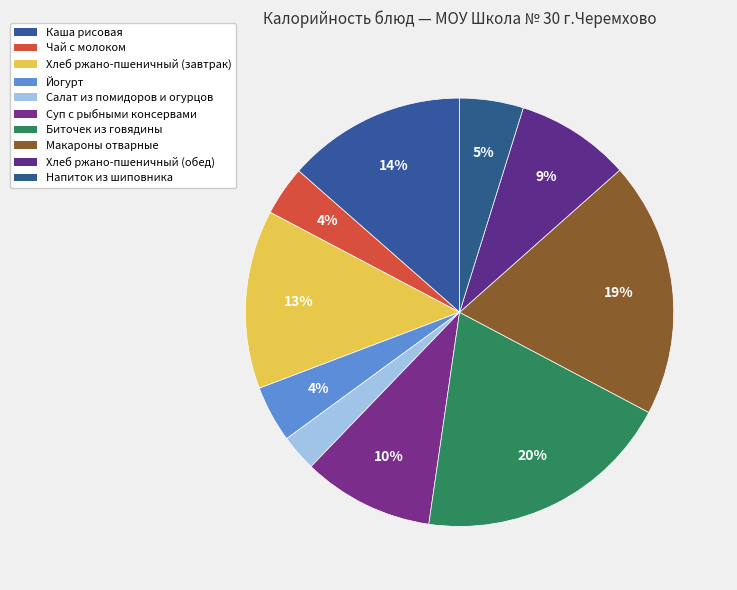

Approximately how many times larger is the value at Суп с рыбными консервами compared to Каша рисовая?

0.7